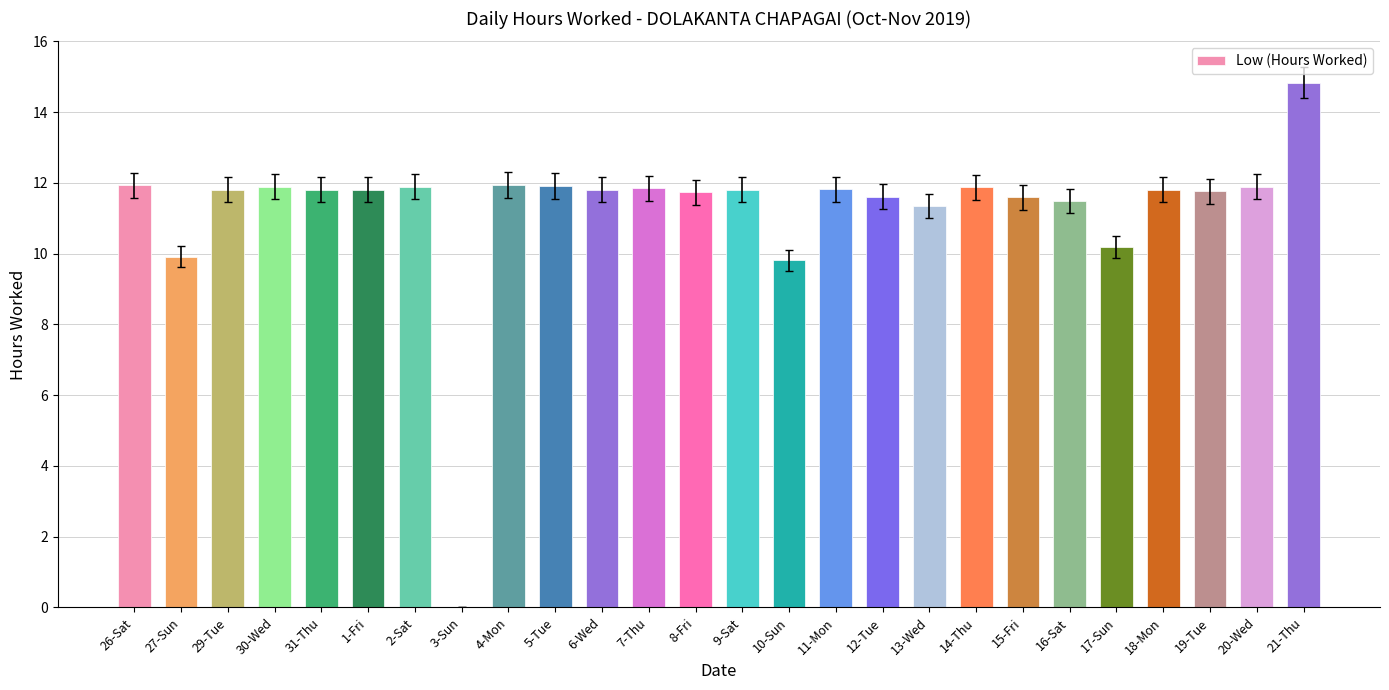

True or false: the data shows 3.8 at 18-Mon.

False